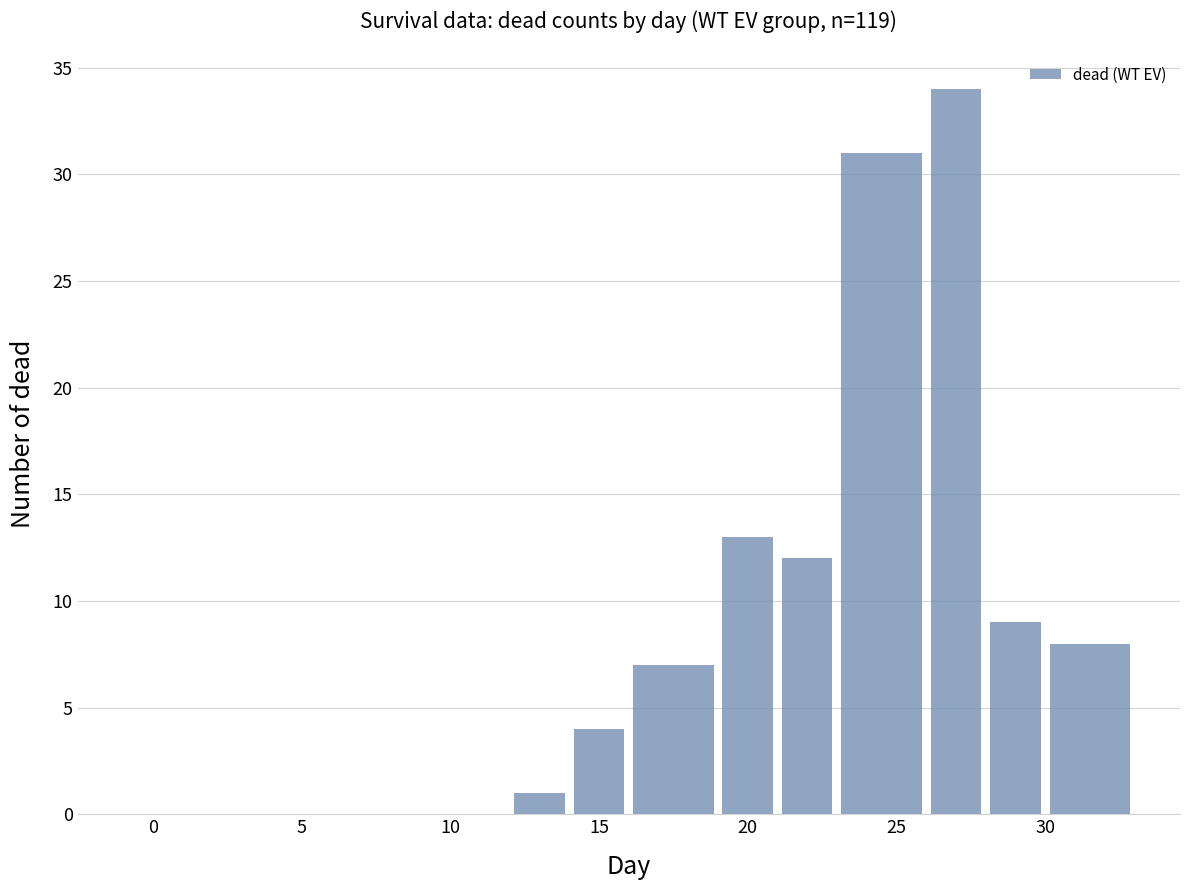

Reading left to right, transcribe this chart: for each bar, give the range it covers on the x-axis and its height. The values are not printed on the chart, so give them approximately, as read against the axis.

-1 to 4: 0
4 to 6: 0
6 to 8: 0
8 to 12: 0
12 to 14: 1
14 to 16: 4
16 to 19: 7
19 to 21: 13
21 to 23: 12
23 to 26: 31
26 to 28: 34
28 to 30: 9
30 to 33: 8